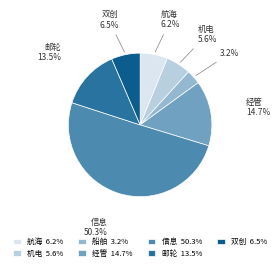

To the nearest percent, what is the difference between the largest and smallest slice percentages?

47%